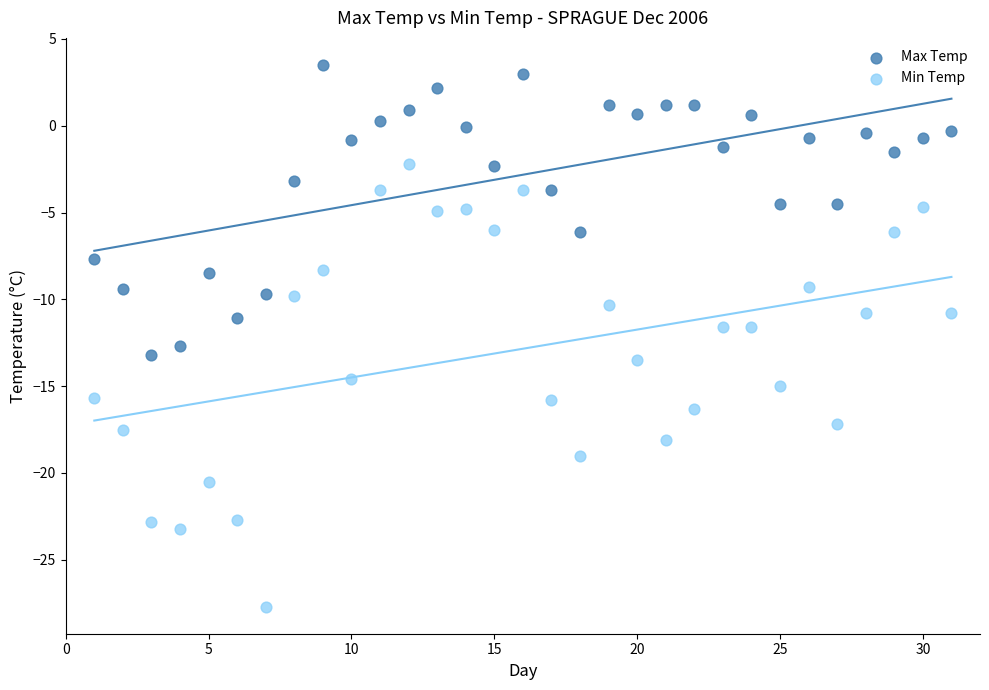

Across all data points, what is the range of Y values (max minus min)?

31.2